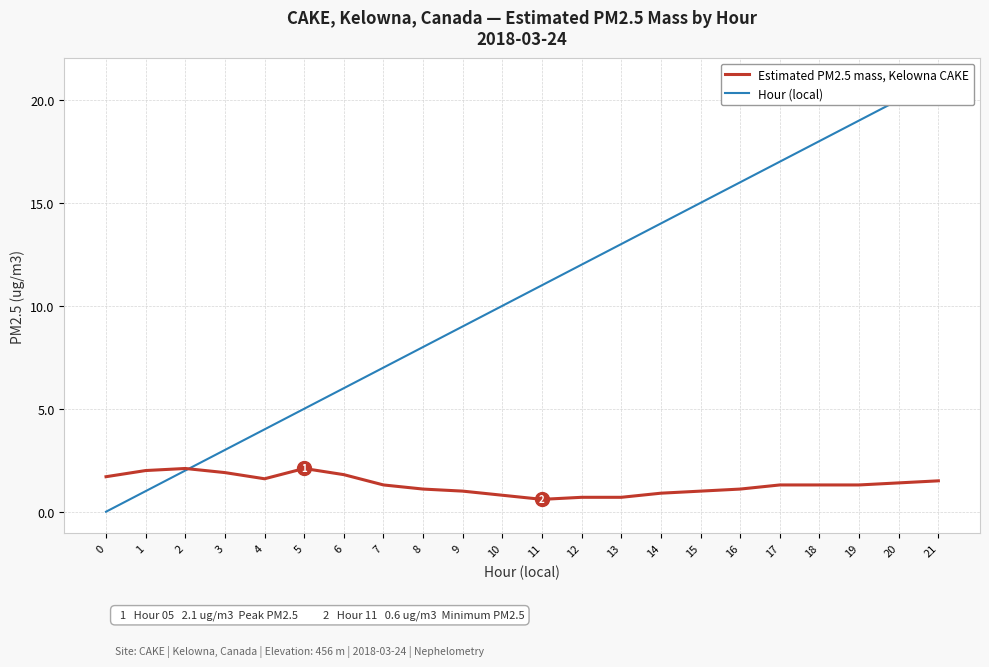

Reading left to right, transcribe all the data shown in this chart.

Estimated PM2.5 mass, Kelowna CAKE: 0=1.7	1=2.0	2=2.1	3=1.9	4=1.6	5=2.1	6=1.8	7=1.3	8=1.1	9=1.0	10=0.8	11=0.6	12=0.7	13=0.7	14=0.9	15=1.0	16=1.1	17=1.3	18=1.3	19=1.3	20=1.4	21=1.5
Hour (local): 0=0.0	1=1.0	2=2.0	3=3.0	4=4.0	5=5.0	6=6.0	7=7.0	8=8.0	9=9.0	10=10.0	11=11.0	12=12.0	13=13.0	14=14.0	15=15.0	16=16.0	17=17.0	18=18.0	19=19.0	20=20.0	21=21.0